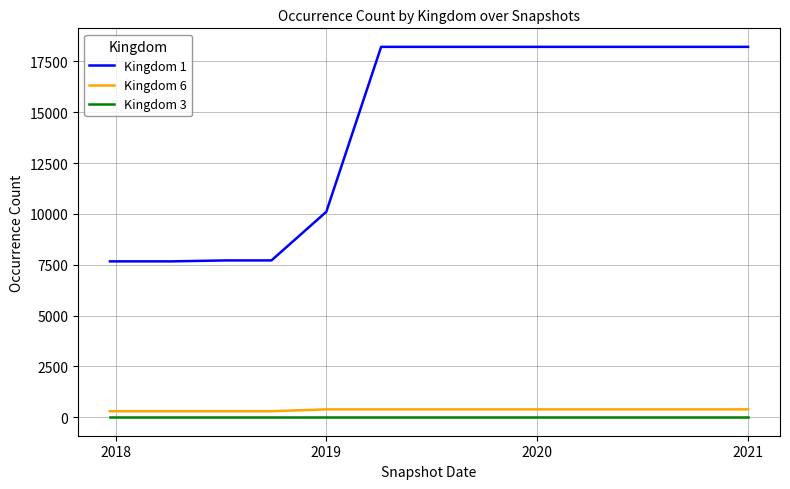

How many Kingdom 6 values are between 295 and 387?

13